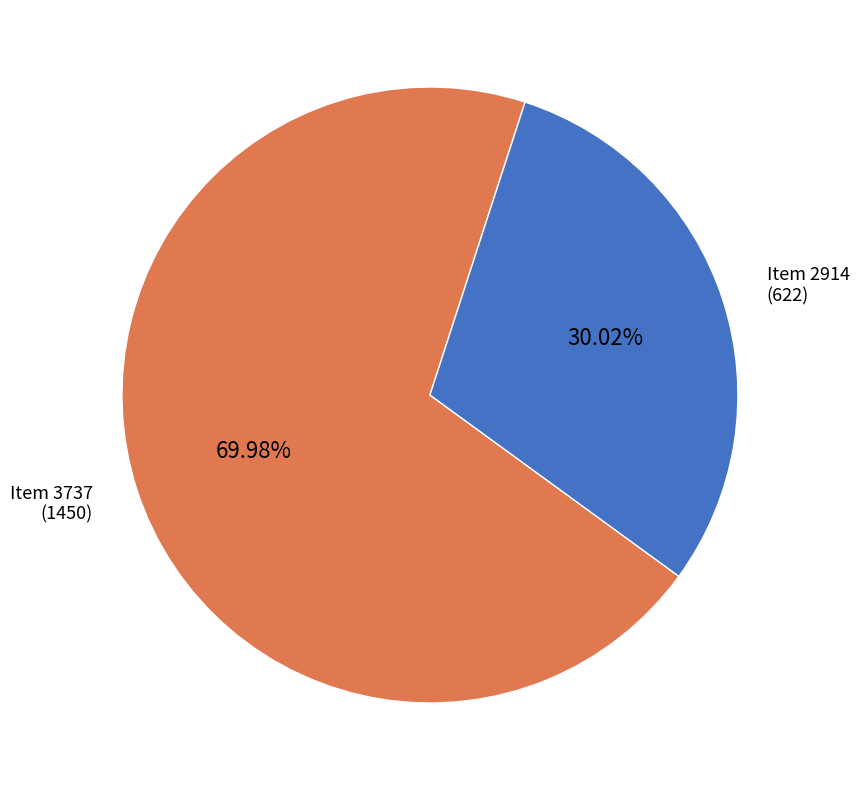

Is the sum of Item 3737 (1450) and Item 2914 (622) greater than half?

Yes